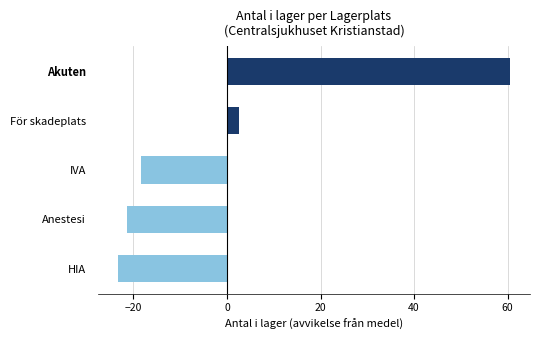

How many values are below zero?

3